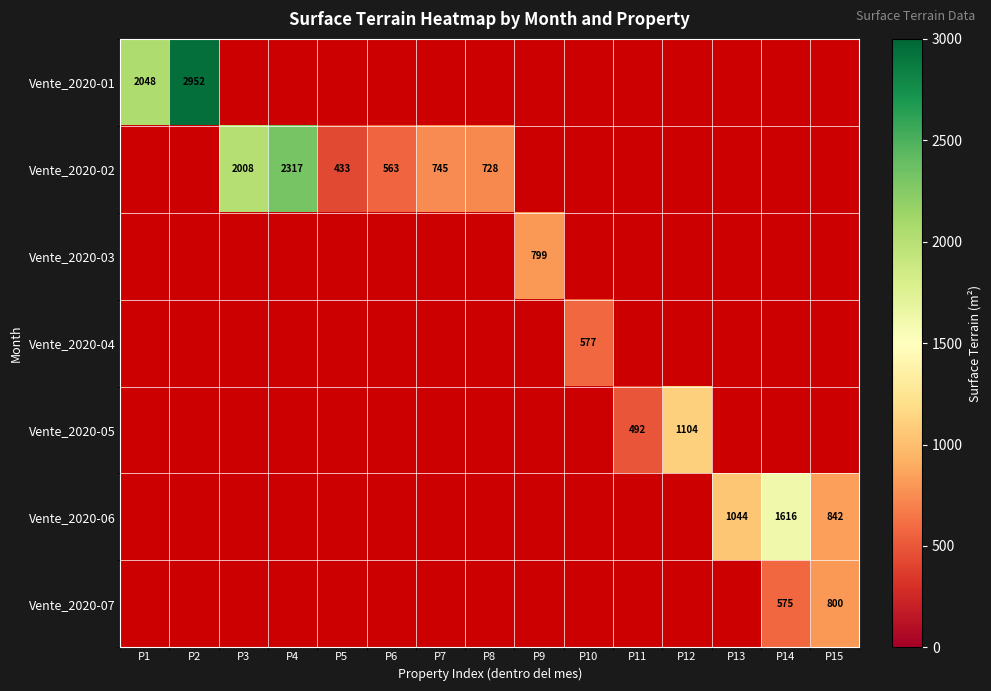

The value of Vente_2020-01 at P1 is 3347. True or false?

False